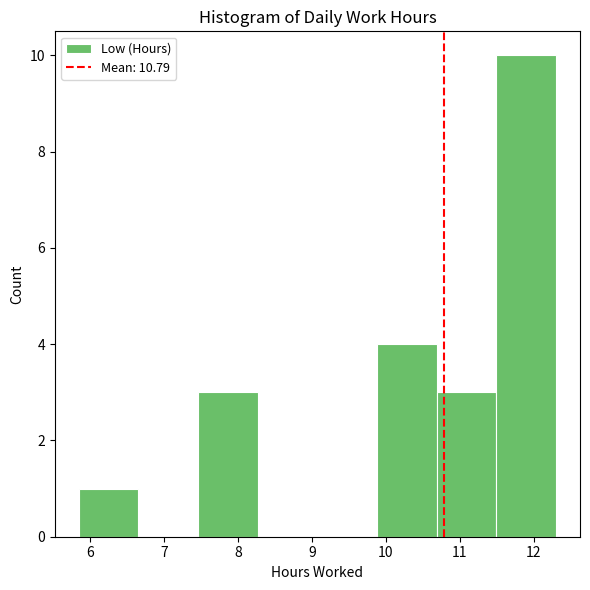

Which range on the x-axis has the tallest bar?

11.5 to 12.3